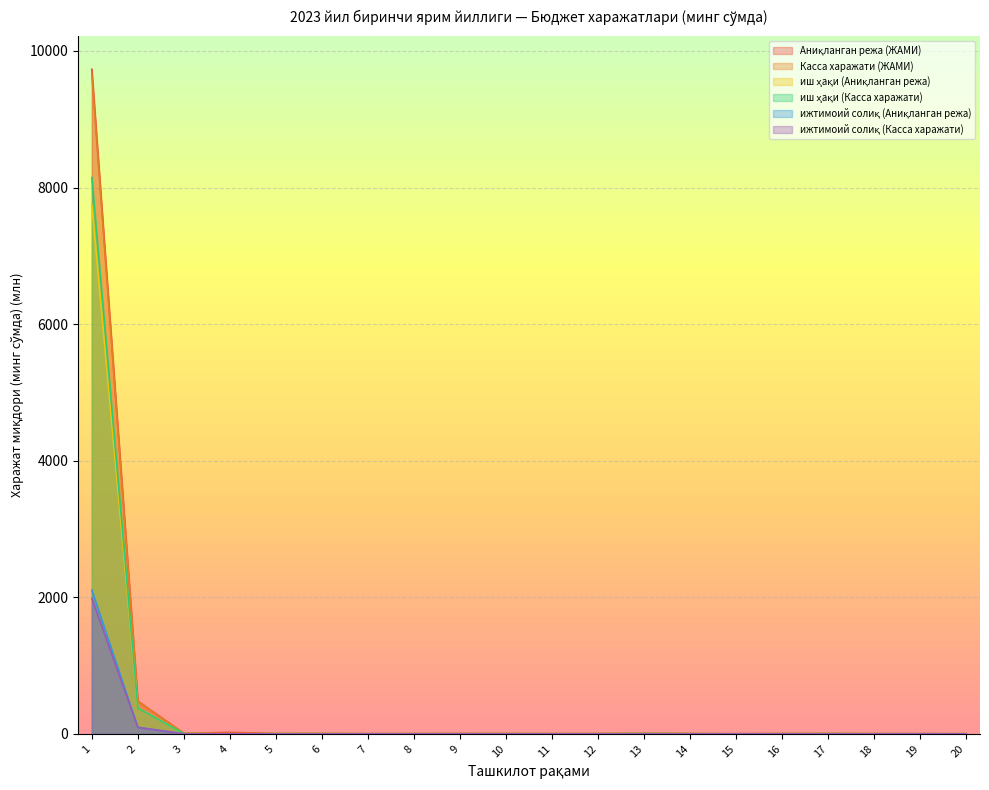

What is the maximum value for Аниқланган режа (ЖАМИ)?

9730.7